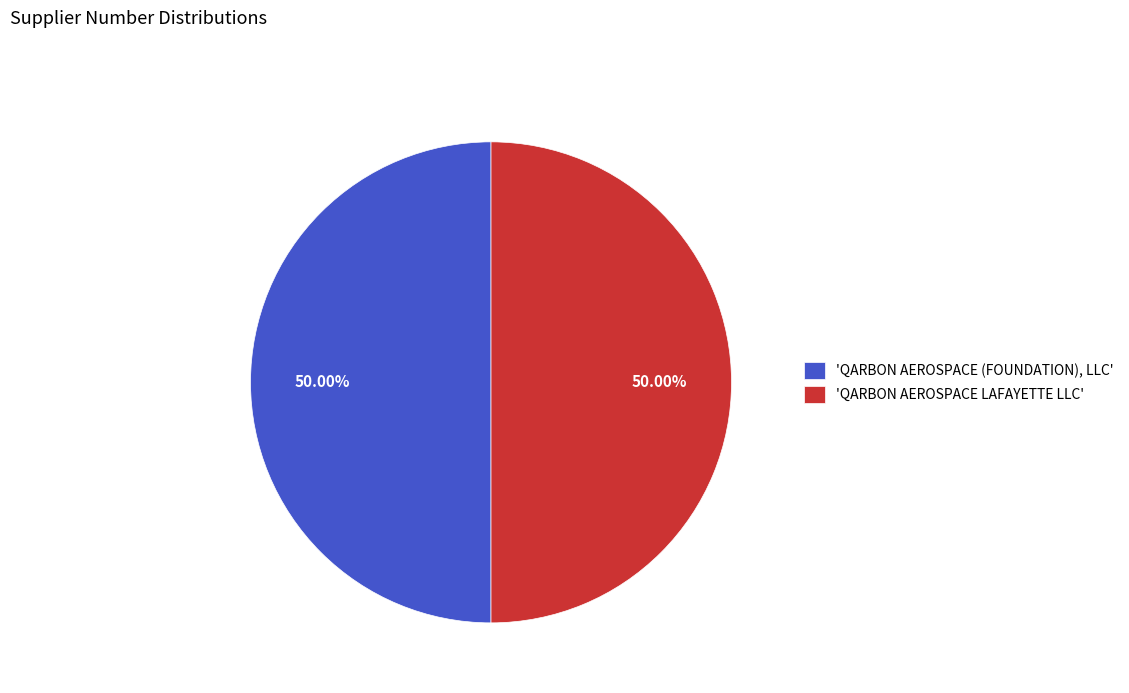

Approximately how many times larger is the value at 'QARBON AEROSPACE (FOUNDATION), LLC' compared to 'QARBON AEROSPACE LAFAYETTE LLC'?

1.0